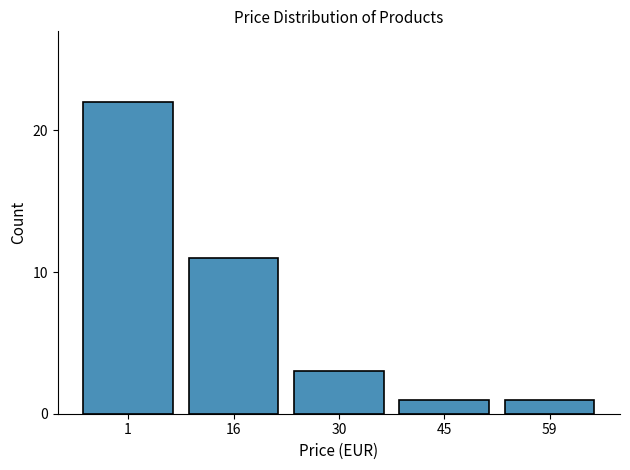

Reading left to right, extract all data points from this chart.

22	11	3	1	1